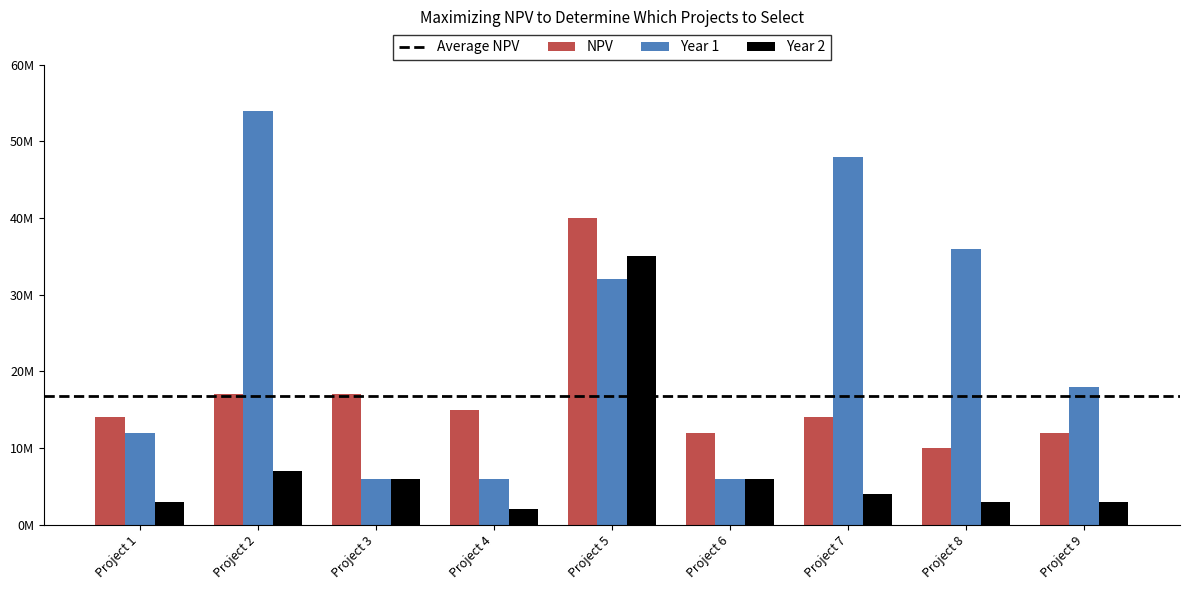

What is the total value across all series at Project 5?

107000000